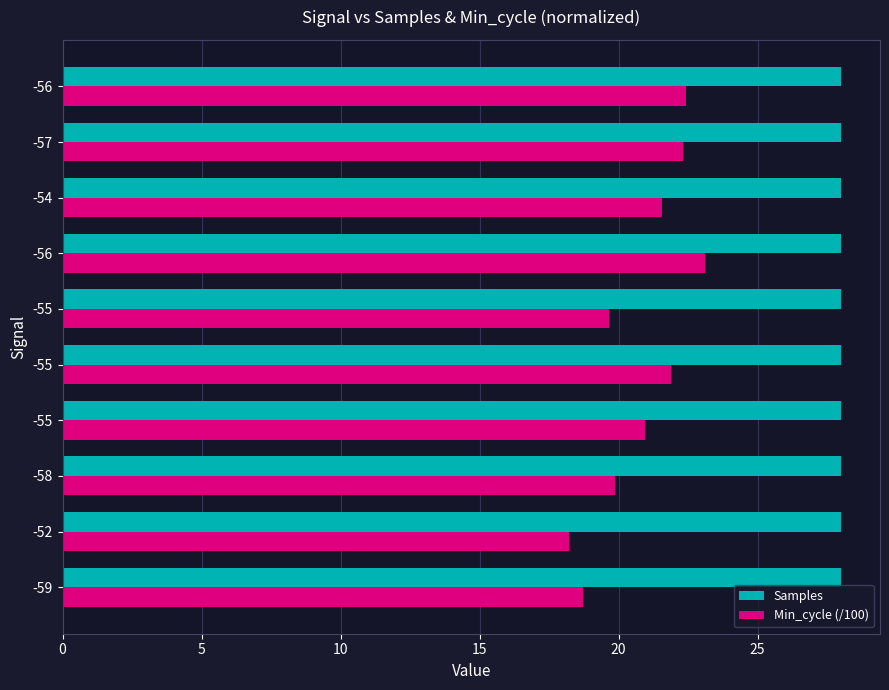

What are all the series names shown in the legend?

Samples, Min_cycle (/100)